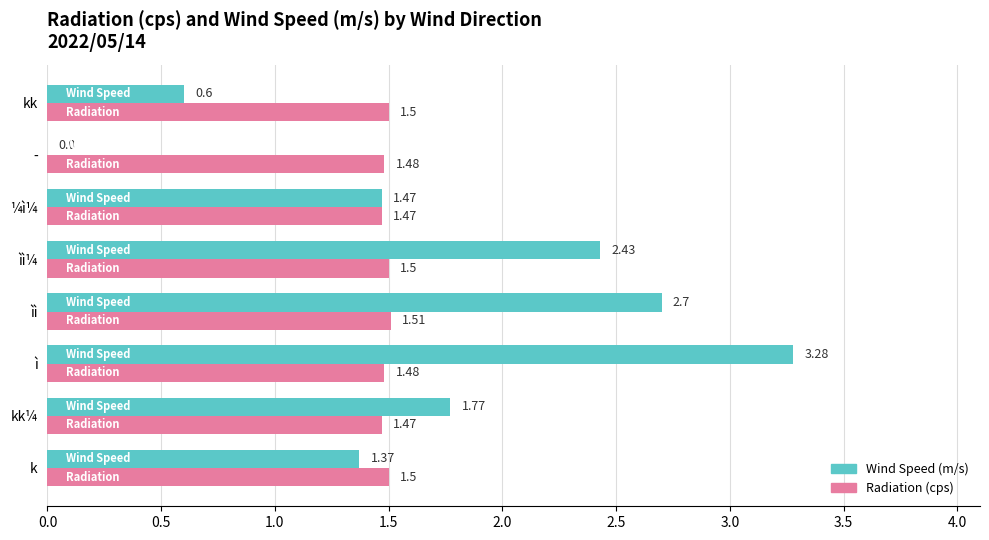

At which category does the chart reach its peak across all series?

ì